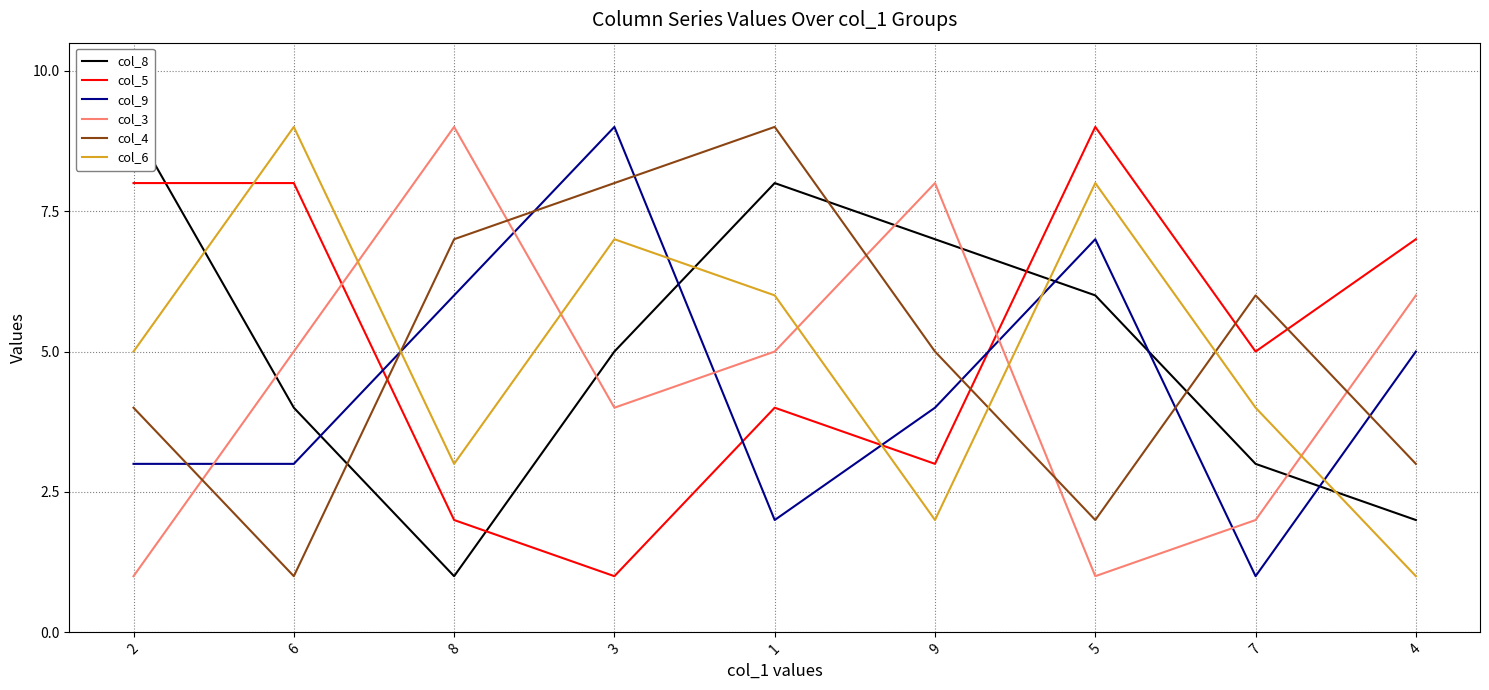

How many interior local peaks does the col_9 series have?

2